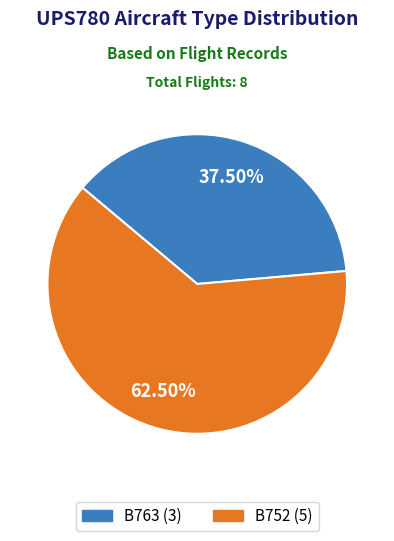

Which has a higher value, B752 or B763?

B752